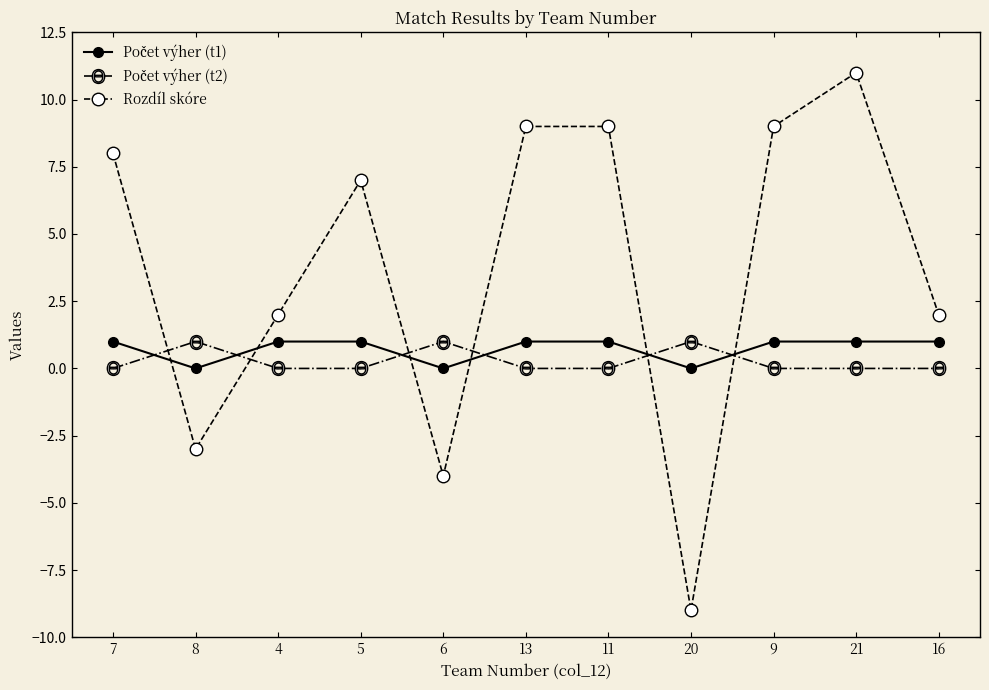

What is the label of the 9th point from the right?

4